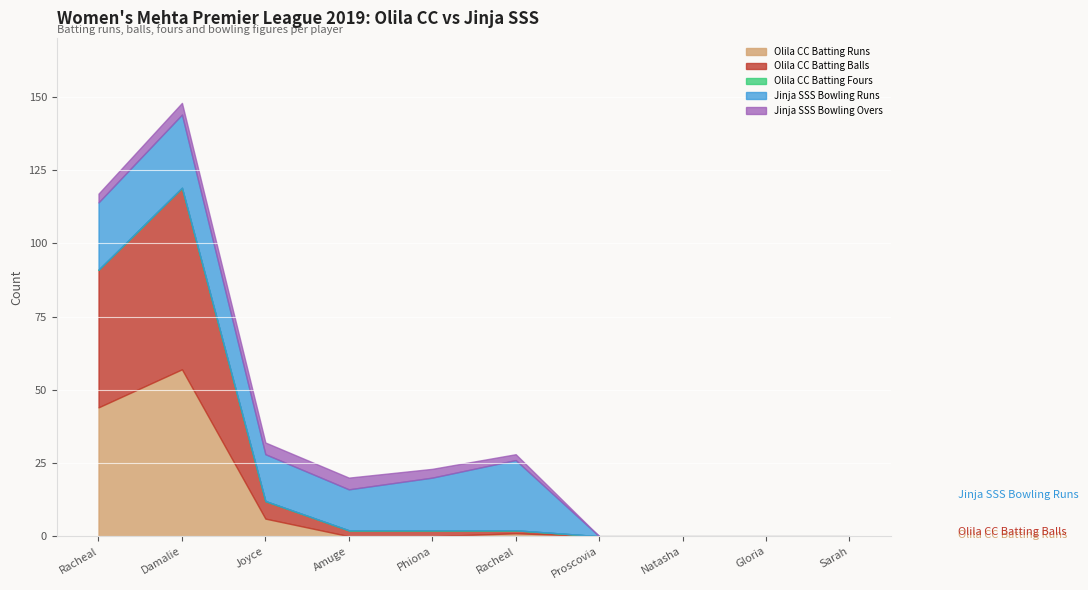

After their last crossing, which series has the higher values: Jinja SSS Bowling Overs or Olila CC Batting Balls?

Jinja SSS Bowling Overs